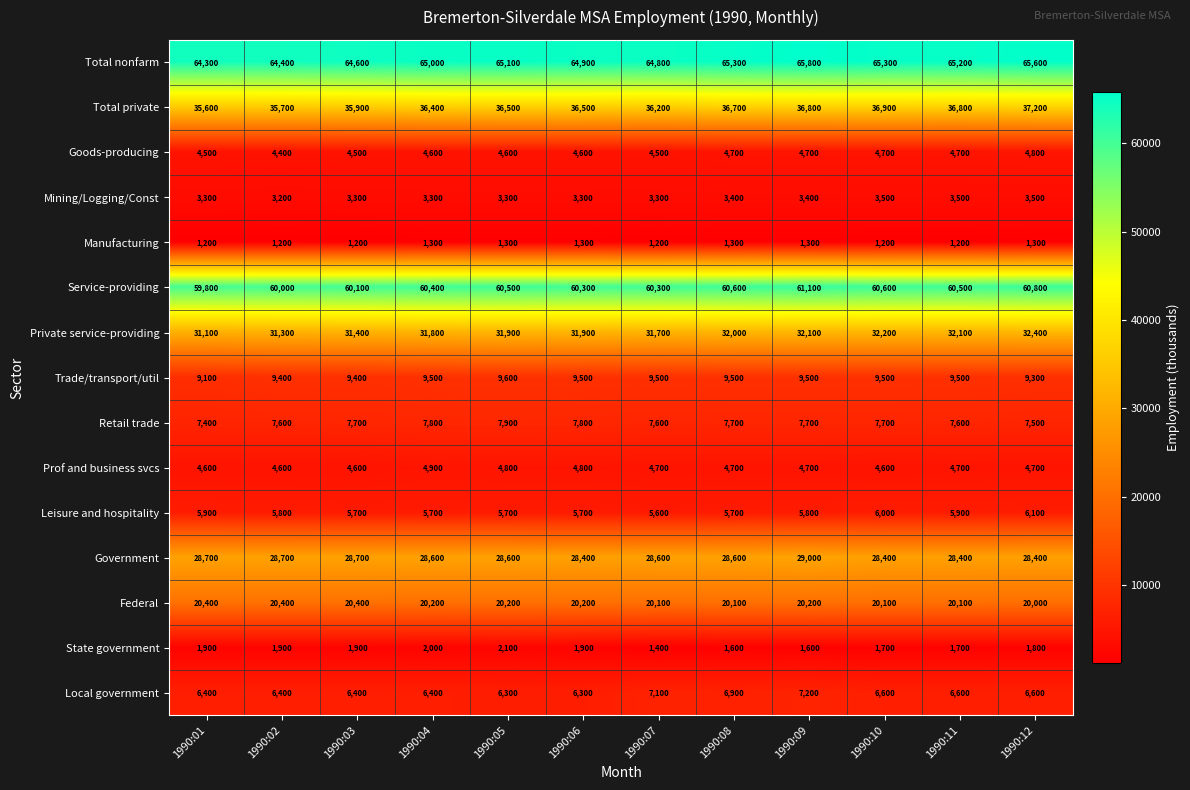

How many data points in Goods-producing are less than 4600?

4